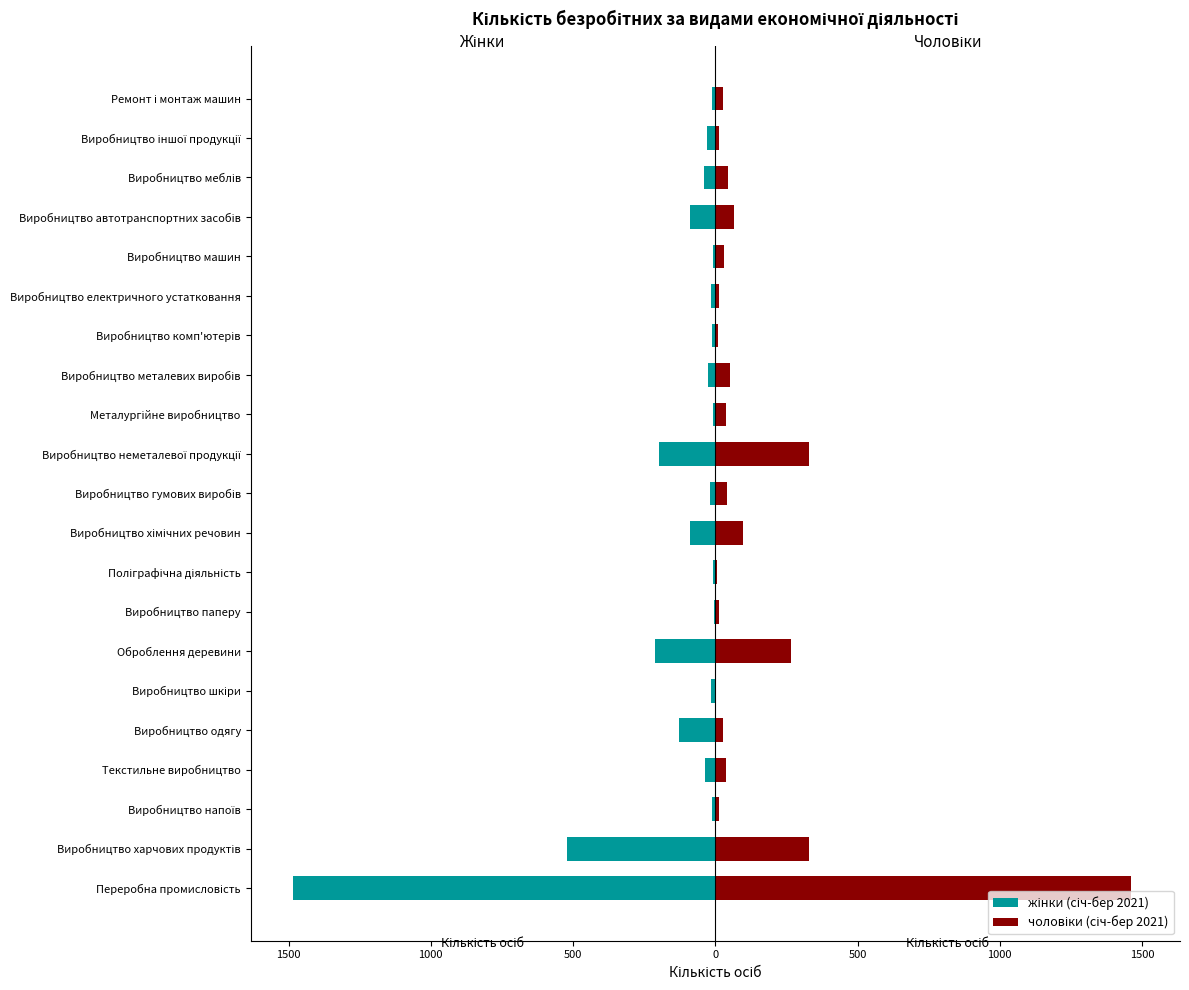

How many values in the чоловіки (січ-бер 2021) series exceed 36?

10